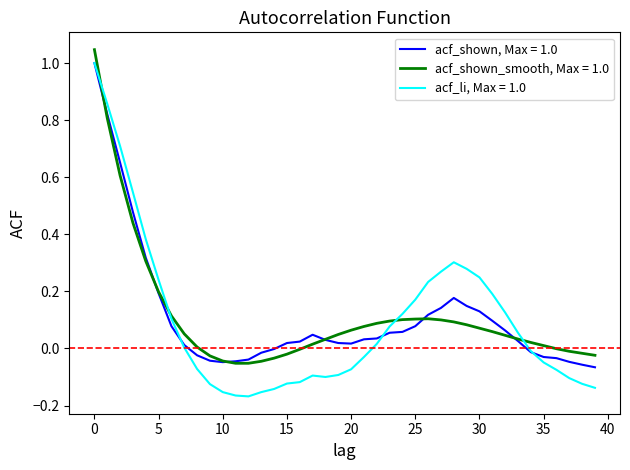

How many lines are shown in the chart?

3